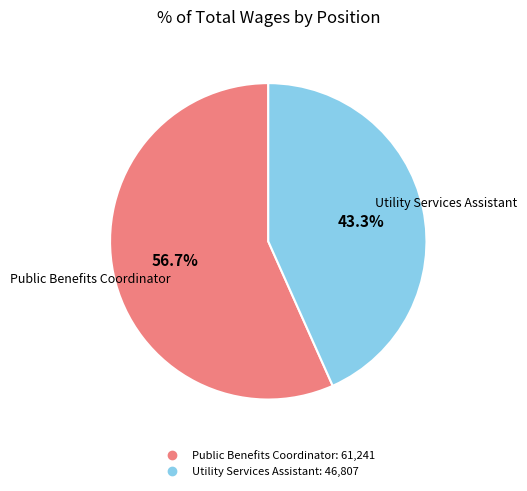

What percentage is the Public Benefits Coordinator slice, to the nearest percent?

57%